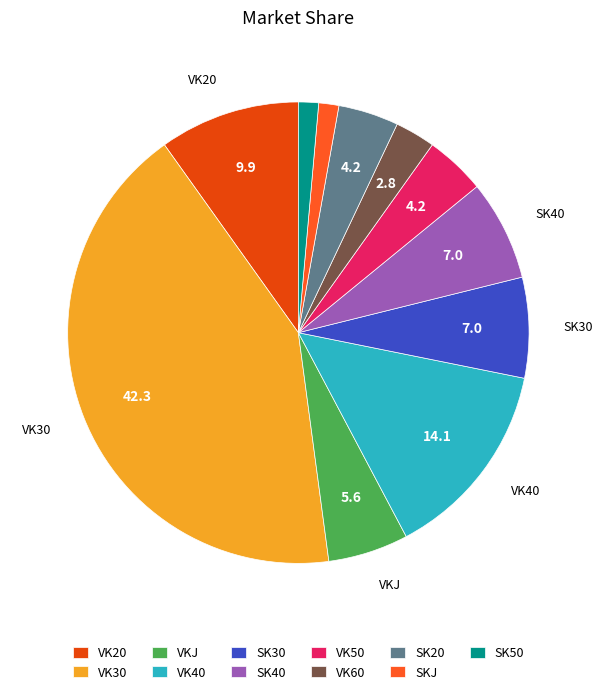

To the nearest percent, what is the difference between the VK50 and VK20 slice percentages?

6%